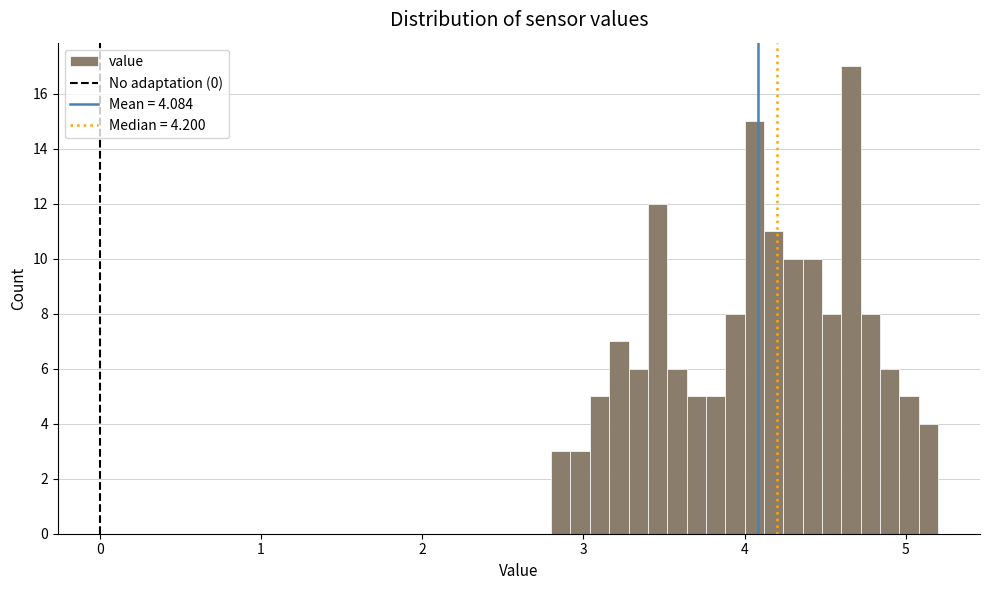

Around what value on the x-axis is the tallest bar? Give the approximate position of its centre, as read against the axis.

4.7